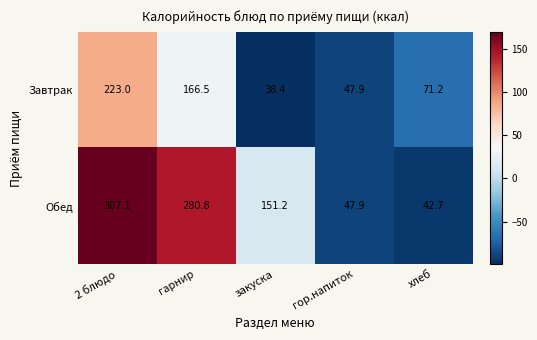

What is the maximum value shown in the chart?

307.1